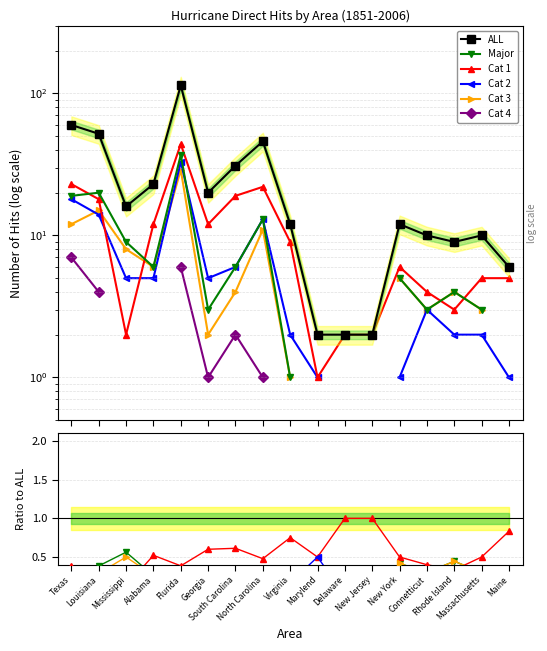

Reading left to right, list all the values displayed in this chart.

ALL: 60.0	52.0	16.0	23.0	114.0	20.0	31.0	46.0	12.0	2.0	2.0	2.0	12.0	10.0	9.0	10.0	6.0
Major: 0.3	0.4	0.6	0.3	0.3	0.1	0.2	0.3	0.1	0.0	0.0	0.0	0.4	0.3	0.4	0.3	0.0
Cat 1: 0.4	0.3	0.1	0.5	0.4	0.6	0.6	0.5	0.8	0.5	1.0	1.0	0.5	0.4	0.3	0.5	0.8
Cat 2: 0.3	0.3	0.3	0.2	0.3	0.2	0.2	0.3	0.2	0.5	0.0	0.0	0.1	0.3	0.2	0.2	0.2
Cat 3: 0.2	0.3	0.5	0.3	0.3	0.1	0.1	0.2	0.1	0.0	0.0	0.0	0.4	0.3	0.4	0.3	0.0
Cat 4: 0.1	0.1	0.0	0.0	0.1	0.1	0.1	0.0	0.0	0.0	0.0	0.0	0.0	0.0	0.0	0.0	0.0